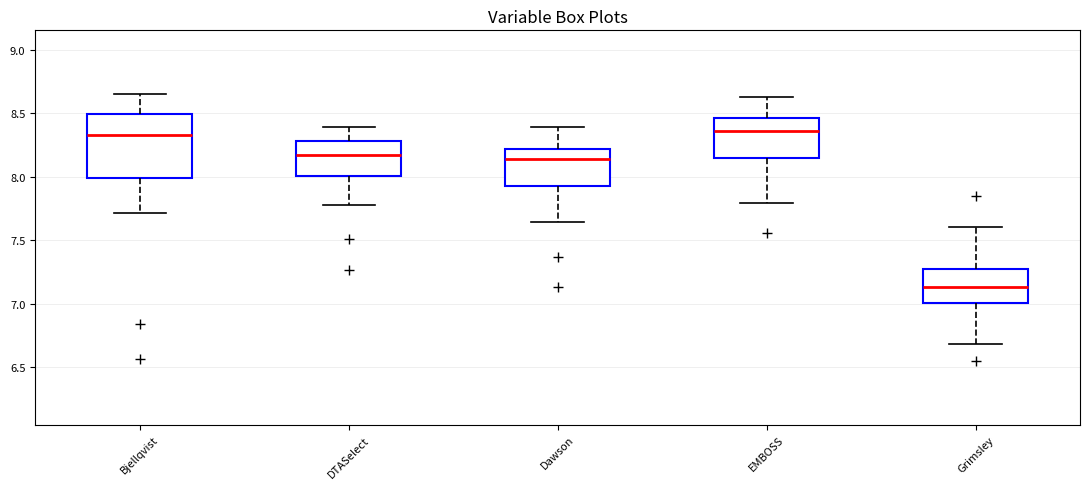

Reading left to right, transcribe this box plot: for each box, give where its median line is, the range the box spans, and where its two whiskers end, as read against the y-axis. The values are not printed on the chart, so give them approximately, as read against the axis.

Bjellqvist: median 8.35, box 8.00 to 8.50, whiskers 7.70 to 8.65
DTASelect: median 8.15, box 8.00 to 8.30, whiskers 7.80 to 8.40
Dawson: median 8.15, box 7.95 to 8.20, whiskers 7.65 to 8.40
EMBOSS: median 8.35, box 8.15 to 8.45, whiskers 7.80 to 8.60
Grimsley: median 7.15, box 7.00 to 7.25, whiskers 6.70 to 7.60